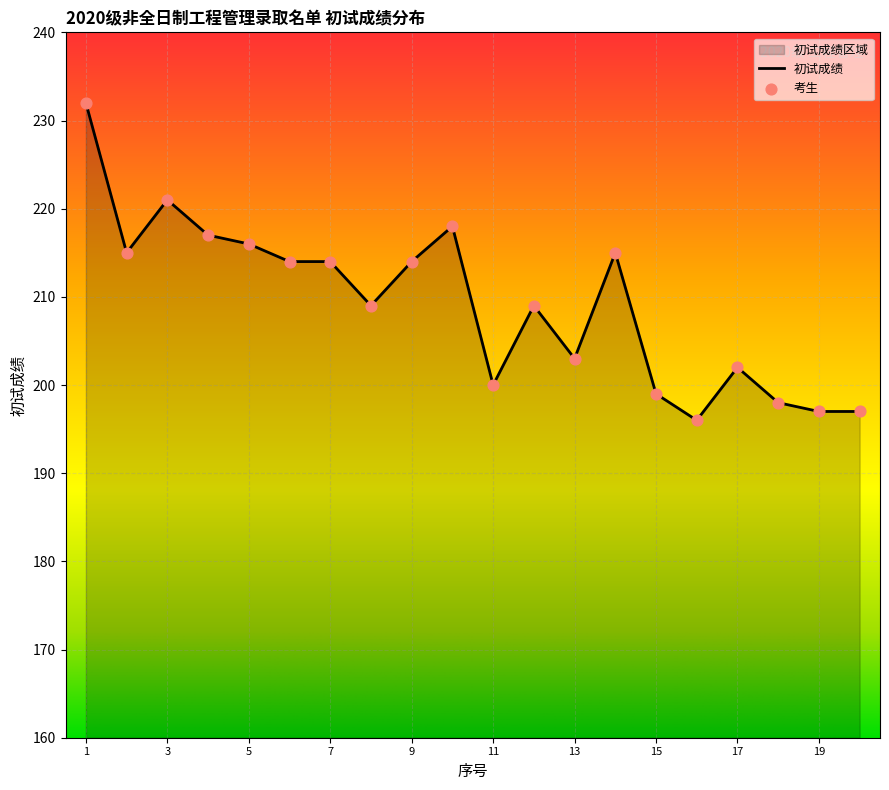

What value does the data have at 13, to the nearest 5?

205